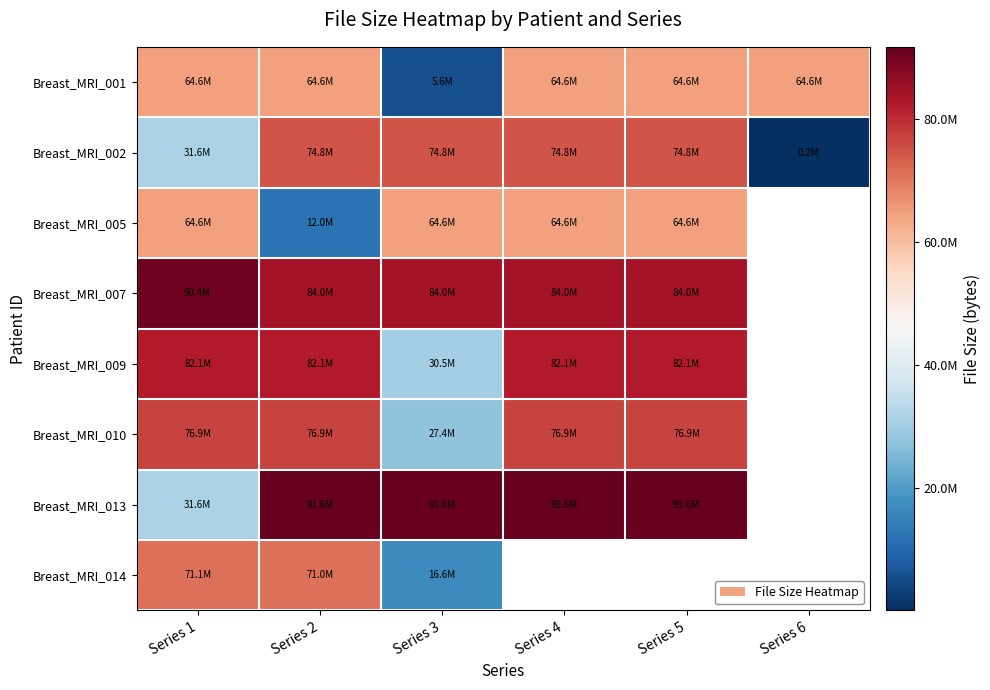

True or false: Breast_MRI_001 has a value of 64608706.0 at Series 2.

True